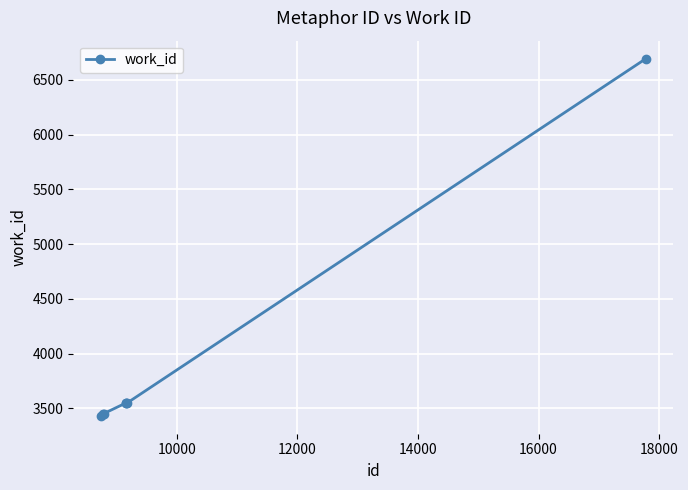

True or false: there are more than 2 points higher than both neighbors.

False